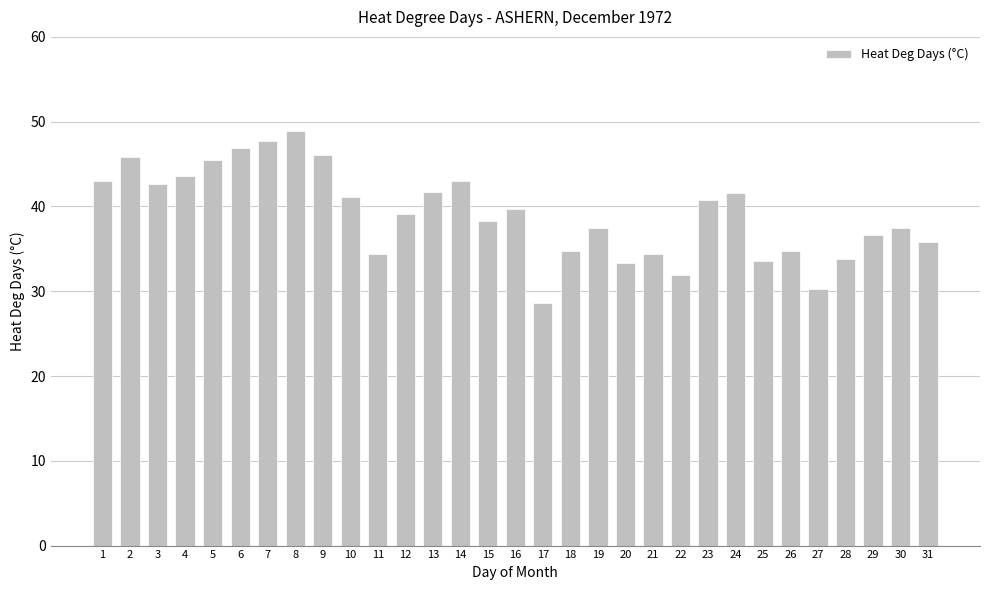

What is the ratio of the value at 16 to the value at 6?

0.8